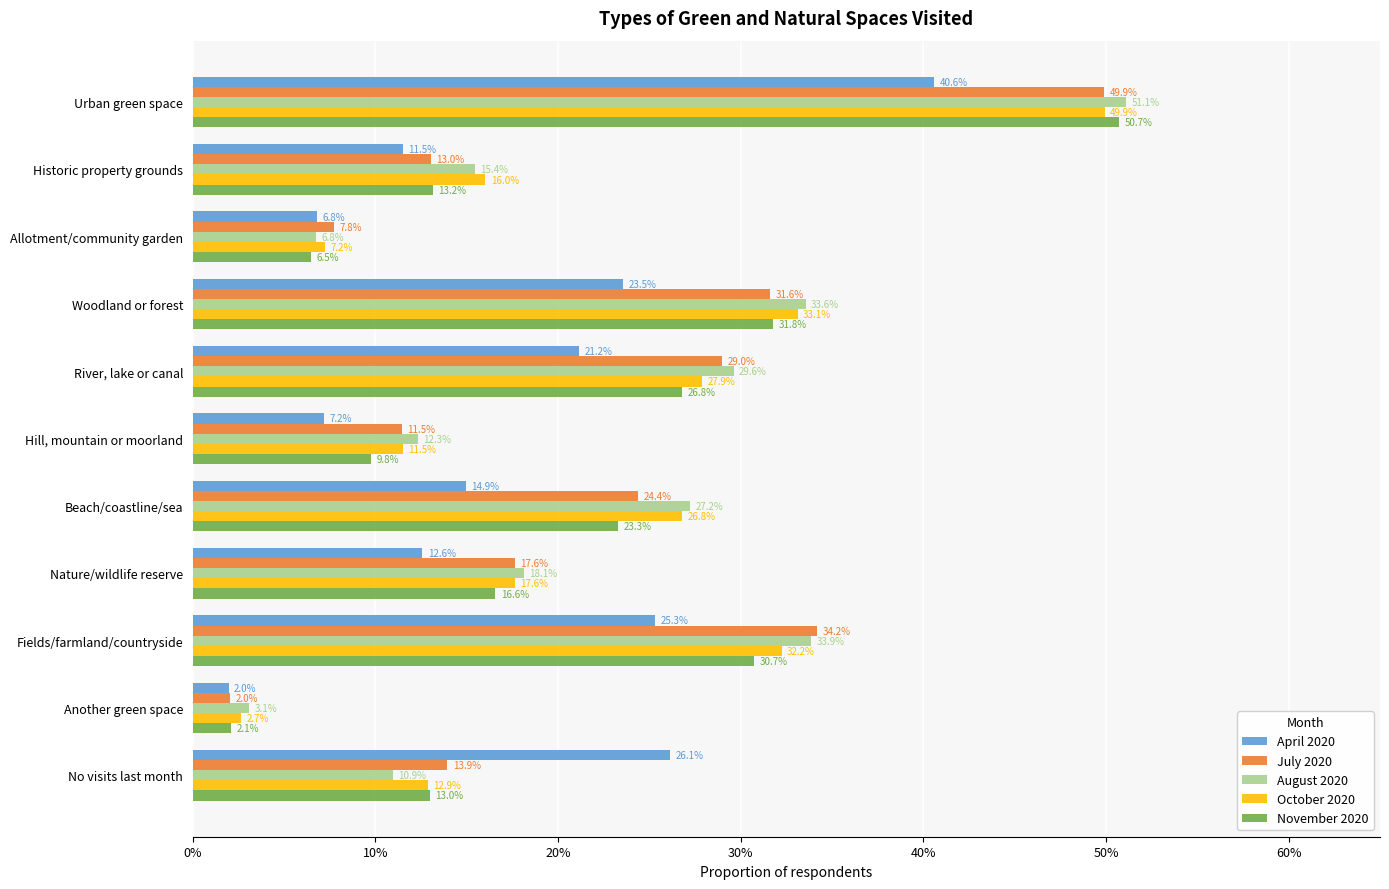

What are all the series names shown in the legend?

April 2020, July 2020, August 2020, October 2020, November 2020